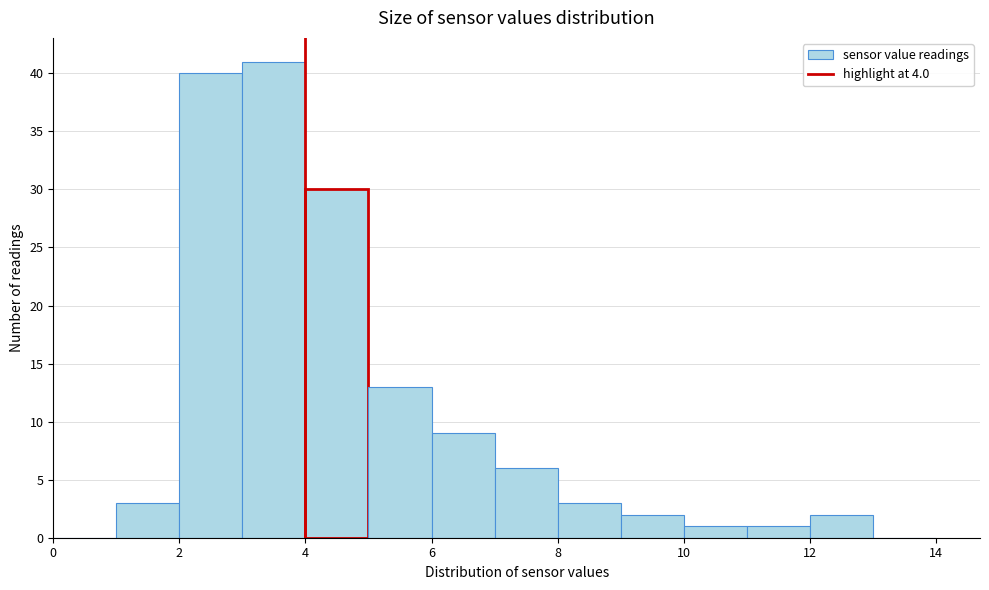

How tall is the bar that spans 7 to 8 on the x-axis? The values are not printed on the chart, so give them approximately, as read against the axis.

6